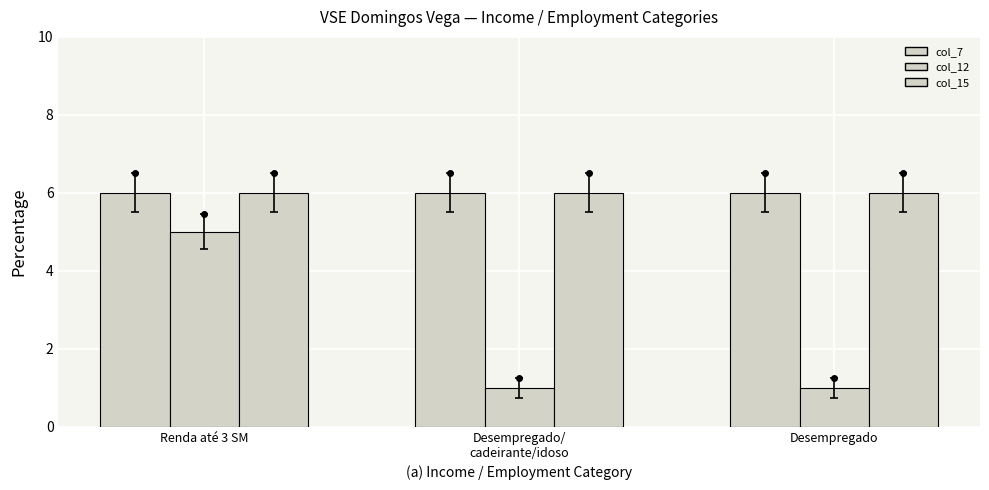

Reading left to right, list all the values displayed in this chart.

col_7: Renda até 3 SM=6	Desempregado/
cadeirante/idoso=6	Desempregado=6
col_12: Renda até 3 SM=5	Desempregado/
cadeirante/idoso=1	Desempregado=1
col_15: Renda até 3 SM=6	Desempregado/
cadeirante/idoso=6	Desempregado=6